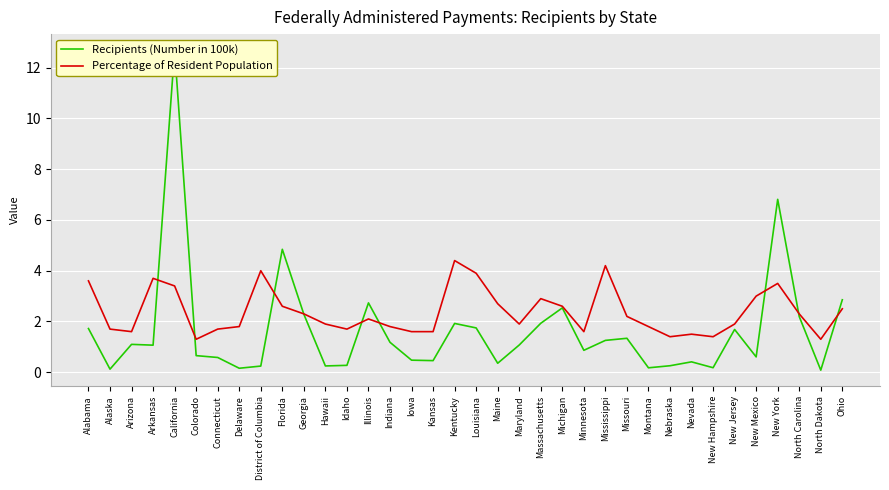

How many interior local peaks does the Recipients (Number in 100k) series have?

10